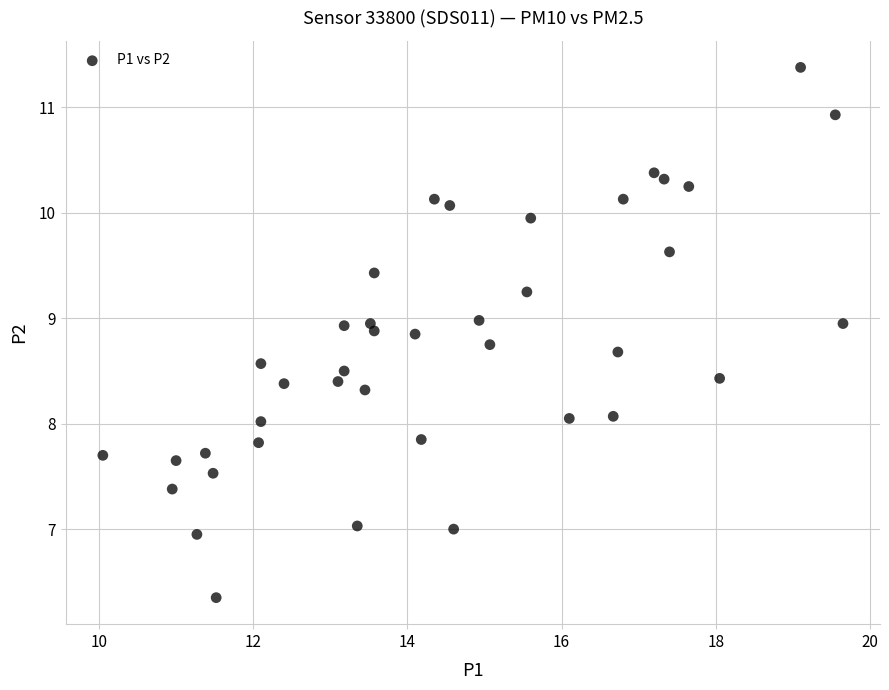

What is the range of Y values (max minus min)?

5.0